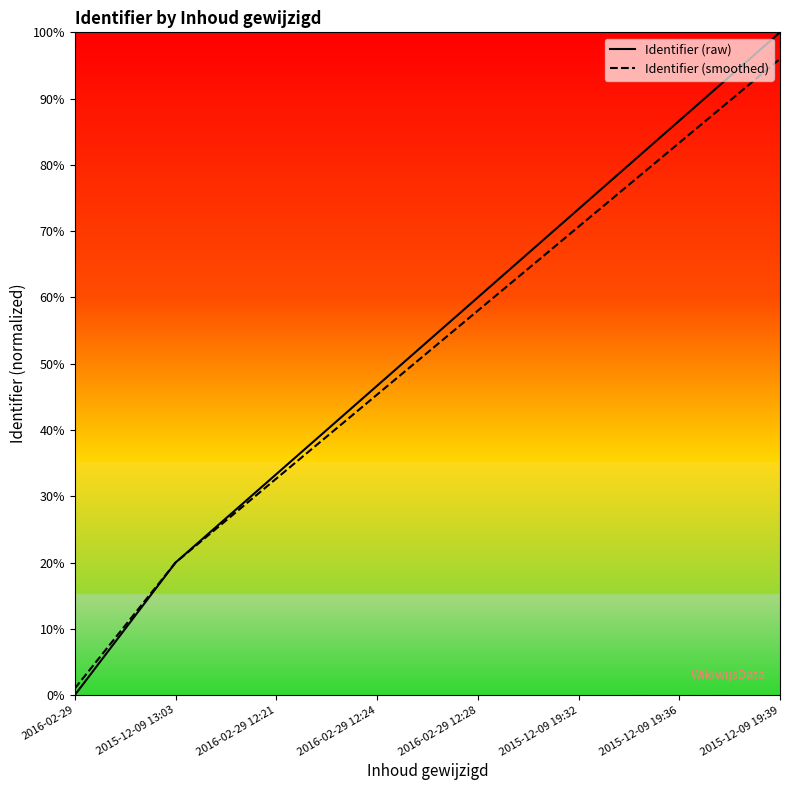

List the labels in order of Identifier (raw) value, largest first.

2015-12-09 19:39, 2015-12-09 19:36, 2015-12-09 19:32, 2016-02-29 12:28, 2016-02-29 12:24, 2016-02-29 12:21, 2015-12-09 13:03, 2016-02-29